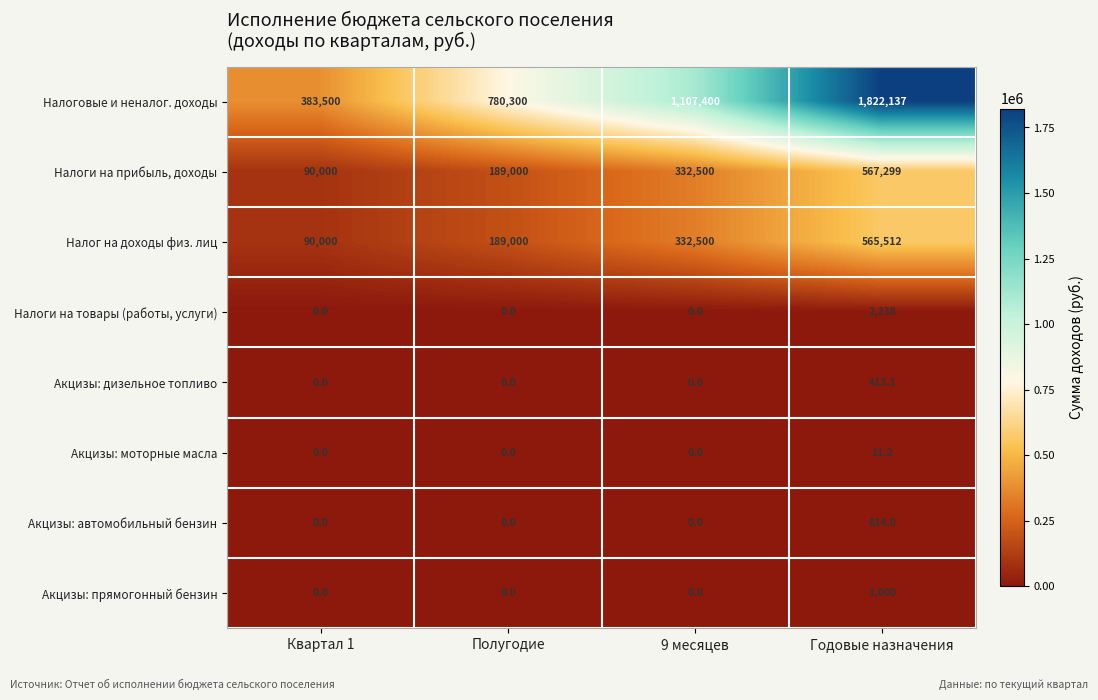

List the series in order of their peak value, lowest first.

Акцизы: моторные масла, Акцизы: дизельное топливо, Акцизы: автомобильный бензин, Акцизы: прямогонный бензин, Налоги на товары (работы, услуги), Налог на доходы физ. лиц, Налоги на прибыль, доходы, Налоговые и неналог. доходы